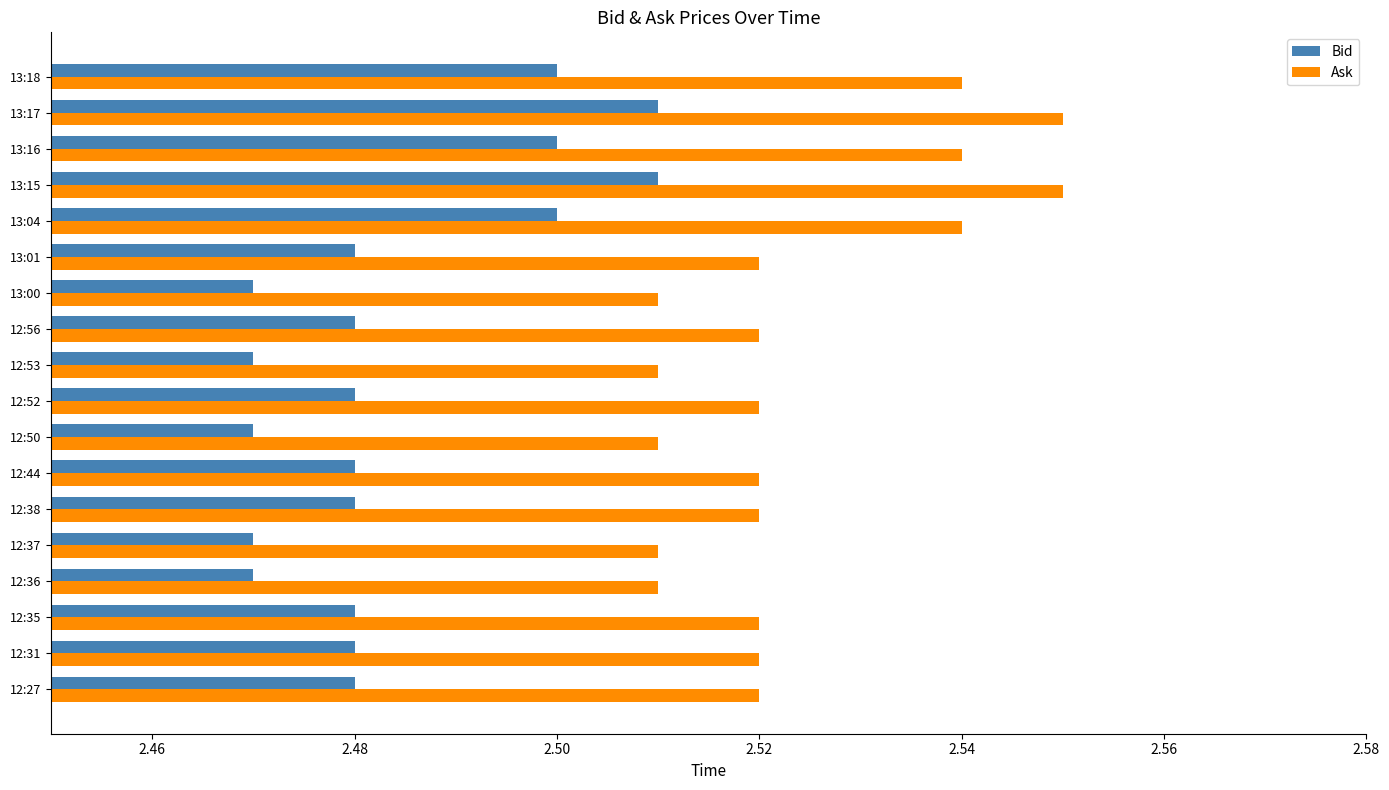

What is the sum of all Bid values?

44.7